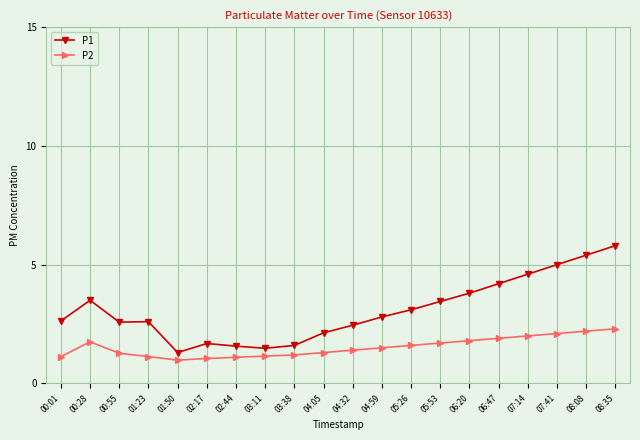

What is the difference between the second highest and second lowest values in the P1 series?

3.9